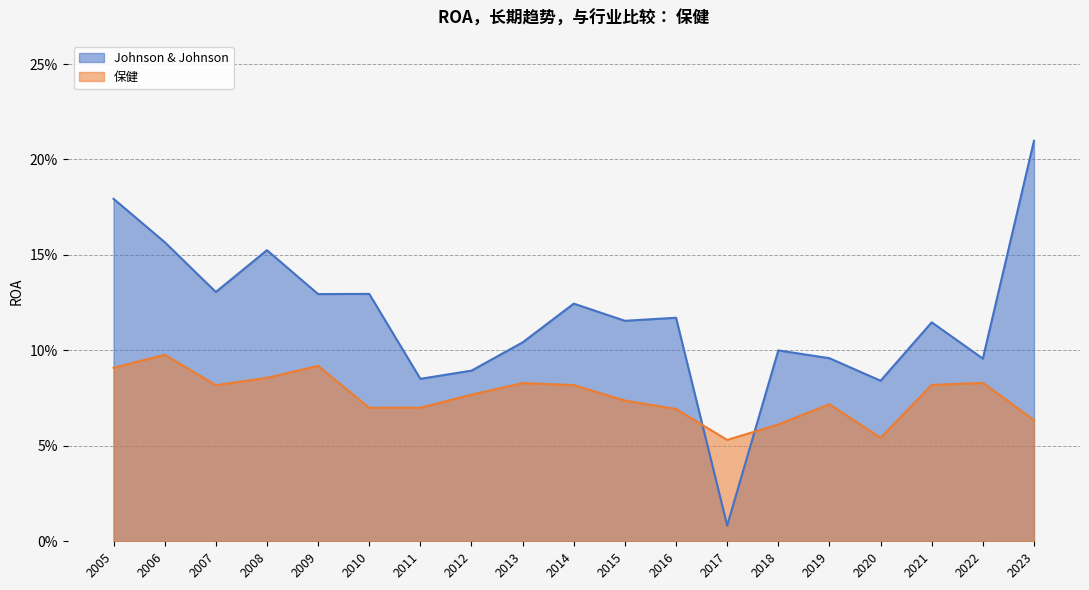

True or false: Johnson & Johnson has more than 1 interior local peaks.

True